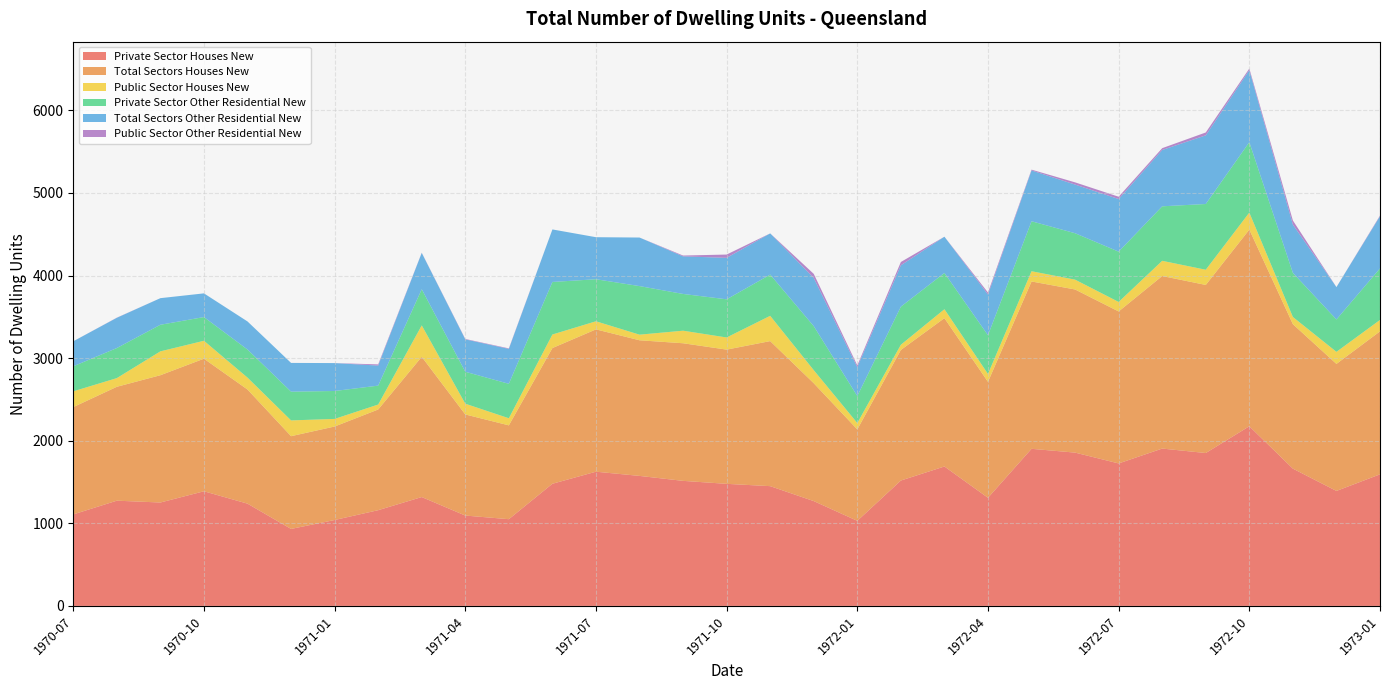

Reading left to right, transcribe all the data shown in this chart.

Private Sector Houses New: 1970-07=1108	1970-08=1274	1970-09=1252	1970-10=1388	1970-11=1238	1970-12=932	1971-01=1040	1971-02=1159	1971-03=1318	1971-04=1094	1971-05=1050	1971-06=1479	1971-07=1625	1971-08=1574	1971-09=1514	1971-10=1478	1971-11=1450	1971-12=1269	1972-01=1030	1972-02=1518	1972-03=1688	1972-04=1309	1972-05=1902	1972-06=1856	1972-07=1725	1972-08=1905	1972-09=1851	1972-10=2175	1972-11=1662	1972-12=1392	1973-01=1593
Total Sectors Houses New: 1970-07=1299	1970-08=1379	1970-09=1541	1970-10=1605	1970-11=1382	1970-12=1123	1971-01=1132	1971-02=1219	1971-03=1698	1971-04=1224	1971-05=1136	1971-06=1643	1971-07=1723	1971-08=1642	1971-09=1666	1971-10=1625	1971-11=1756	1971-12=1427	1972-01=1107	1972-02=1581	1972-03=1796	1972-04=1404	1972-05=2026	1972-06=1975	1972-07=1840	1972-08=2089	1972-09=2035	1972-10=2381	1972-11=1749	1972-12=1538	1973-01=1731
Public Sector Houses New: 1970-07=191	1970-08=105	1970-09=289	1970-10=217	1970-11=144	1970-12=191	1971-01=92	1971-02=60	1971-03=380	1971-04=130	1971-05=86	1971-06=164	1971-07=98	1971-08=68	1971-09=152	1971-10=147	1971-11=306	1971-12=158	1972-01=77	1972-02=63	1972-03=108	1972-04=95	1972-05=124	1972-06=119	1972-07=115	1972-08=184	1972-09=184	1972-10=206	1972-11=87	1972-12=146	1973-01=138
Private Sector Other Residential New: 1970-07=303	1970-08=364	1970-09=322	1970-10=287	1970-11=340	1970-12=348	1971-01=338	1971-02=229	1971-03=438	1971-04=387	1971-05=417	1971-06=636	1971-07=509	1971-08=588	1971-09=445	1971-10=462	1971-11=499	1971-12=533	1972-01=327	1972-02=461	1972-03=439	1972-04=469	1972-05=605	1972-06=562	1972-07=609	1972-08=660	1972-09=796	1972-10=852	1972-11=534	1972-12=392	1973-01=624
Total Sectors Other Residential New: 1970-07=303	1970-08=366	1970-09=322	1970-10=287	1970-11=340	1970-12=348	1971-01=338	1971-02=243	1971-03=440	1971-04=392	1971-05=423	1971-06=636	1971-07=509	1971-08=588	1971-09=455	1971-10=502	1971-11=499	1971-12=583	1972-01=349	1972-02=501	1972-03=439	1972-04=493	1972-05=615	1972-06=589	1972-07=637	1972-08=682	1972-09=831	1972-10=872	1972-11=584	1972-12=392	1973-01=632
Public Sector Other Residential New: 1970-07=0	1970-08=2	1970-09=0	1970-10=0	1970-11=0	1970-12=0	1971-01=0	1971-02=14	1971-03=2	1971-04=5	1971-05=6	1971-06=0	1971-07=0	1971-08=0	1971-09=10	1971-10=40	1971-11=0	1971-12=50	1972-01=22	1972-02=40	1972-03=0	1972-04=24	1972-05=10	1972-06=27	1972-07=28	1972-08=22	1972-09=35	1972-10=20	1972-11=50	1972-12=0	1973-01=8